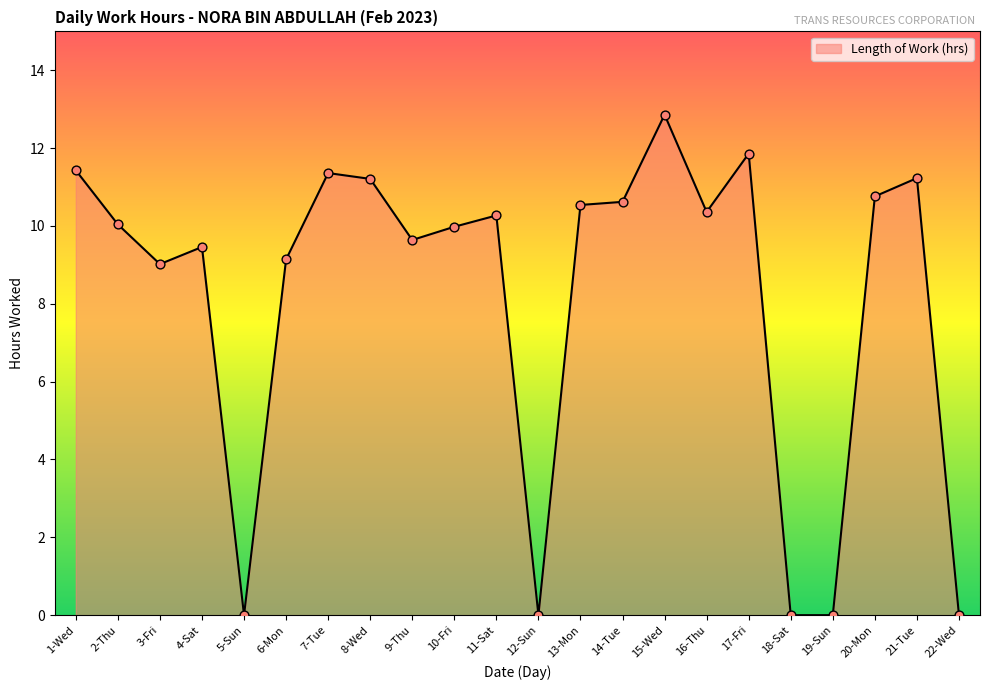

What is the change in value from 2-Thu to 6-Mon?

-0.9